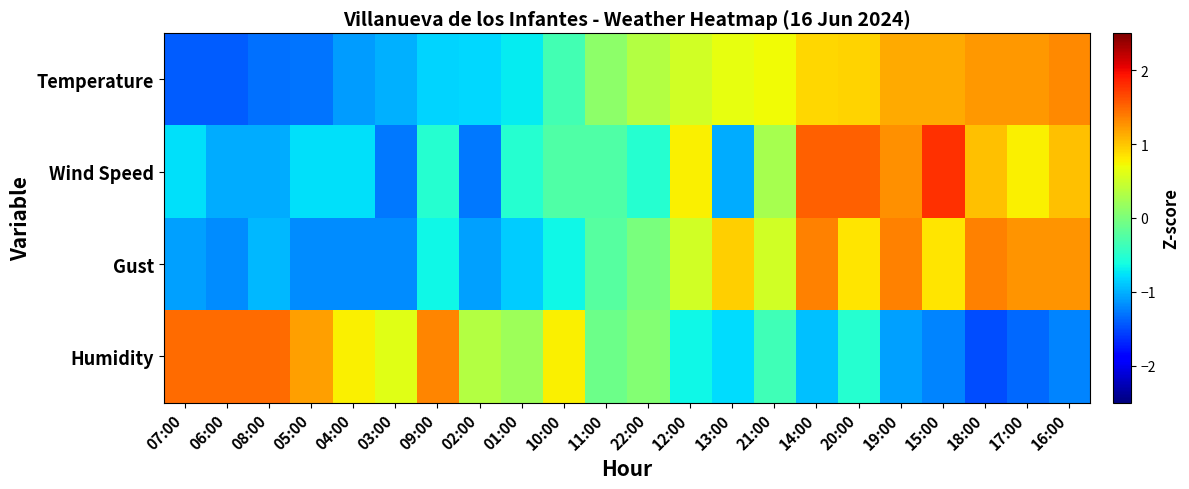

What is the spread (max minus min) of values at 08:00?

2.8